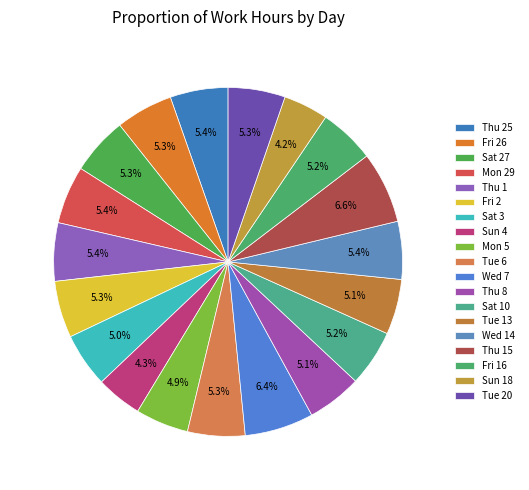

Count the number of slices in the pie.

19